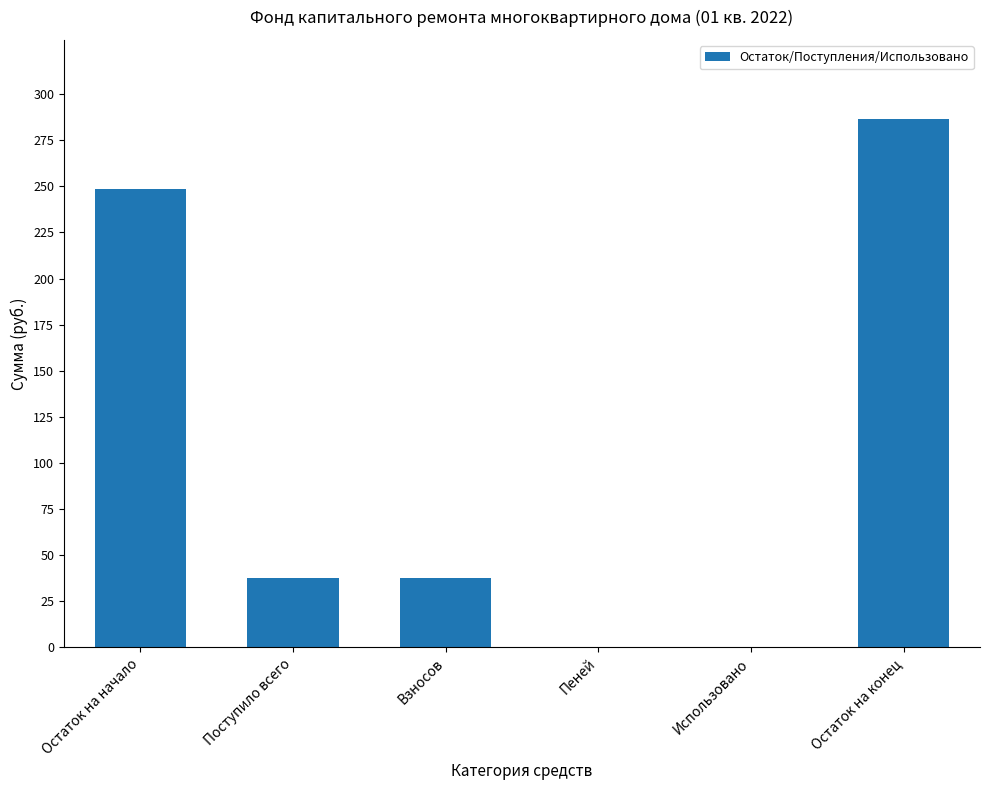

What is the sum of all values?

610.4